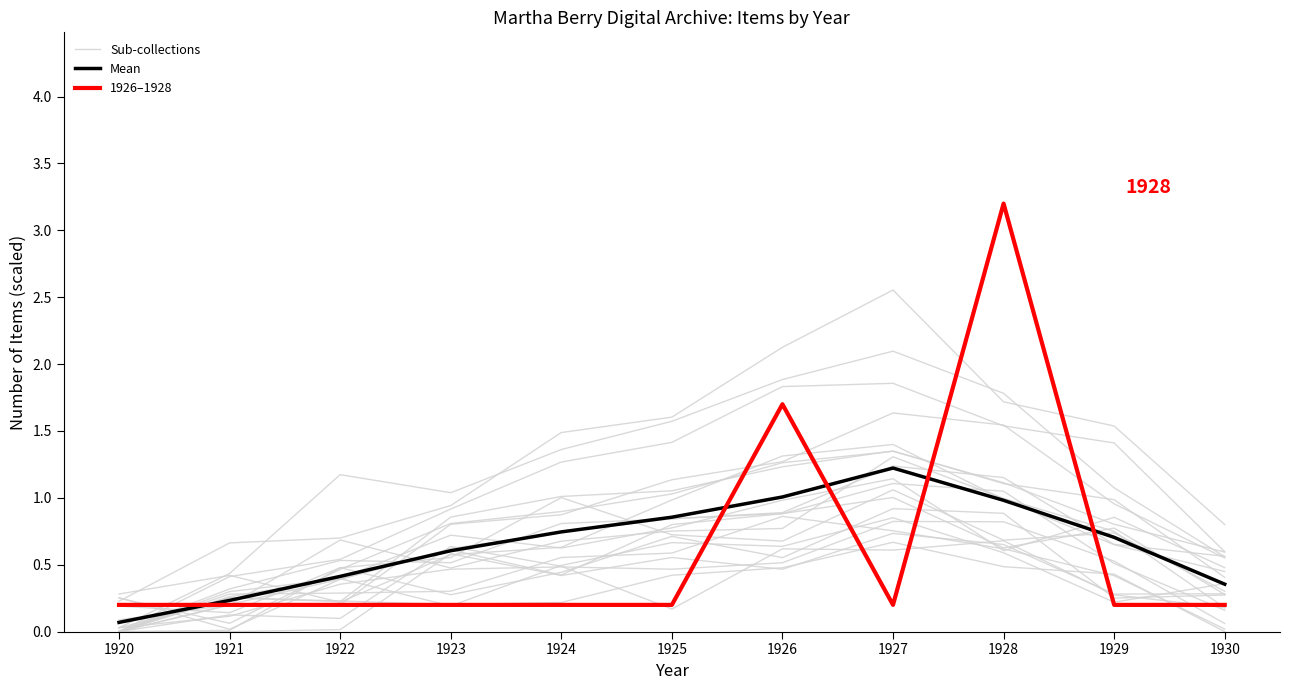

At which category is the sum across all series the highest?

1928